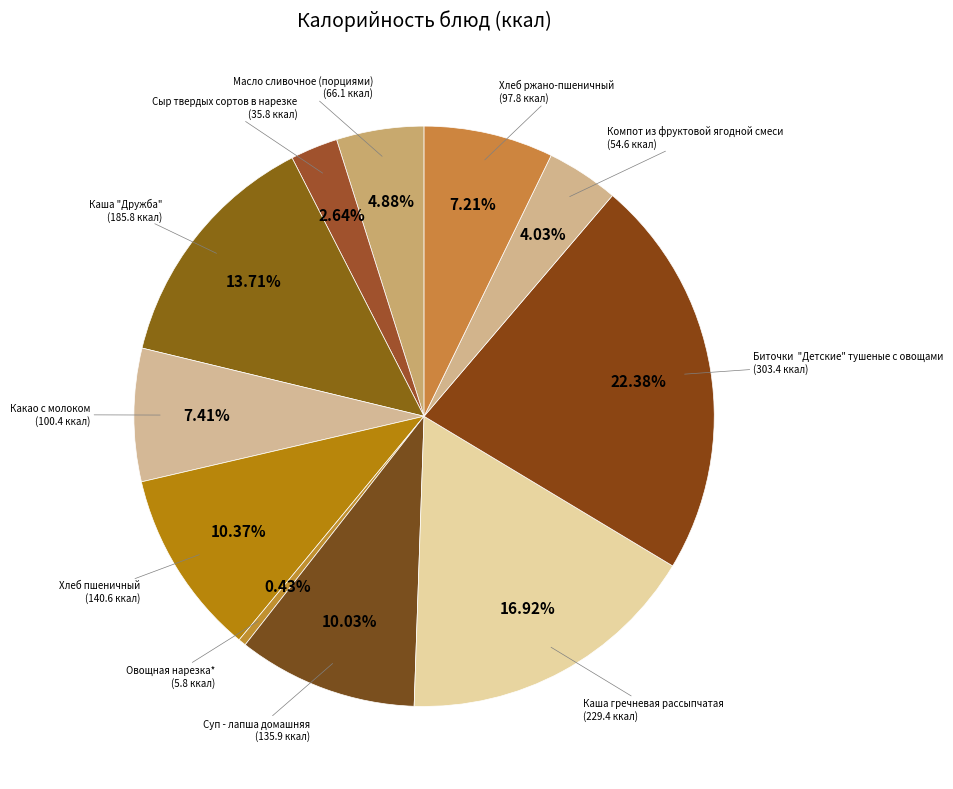

Count the number of slices in the pie.

11